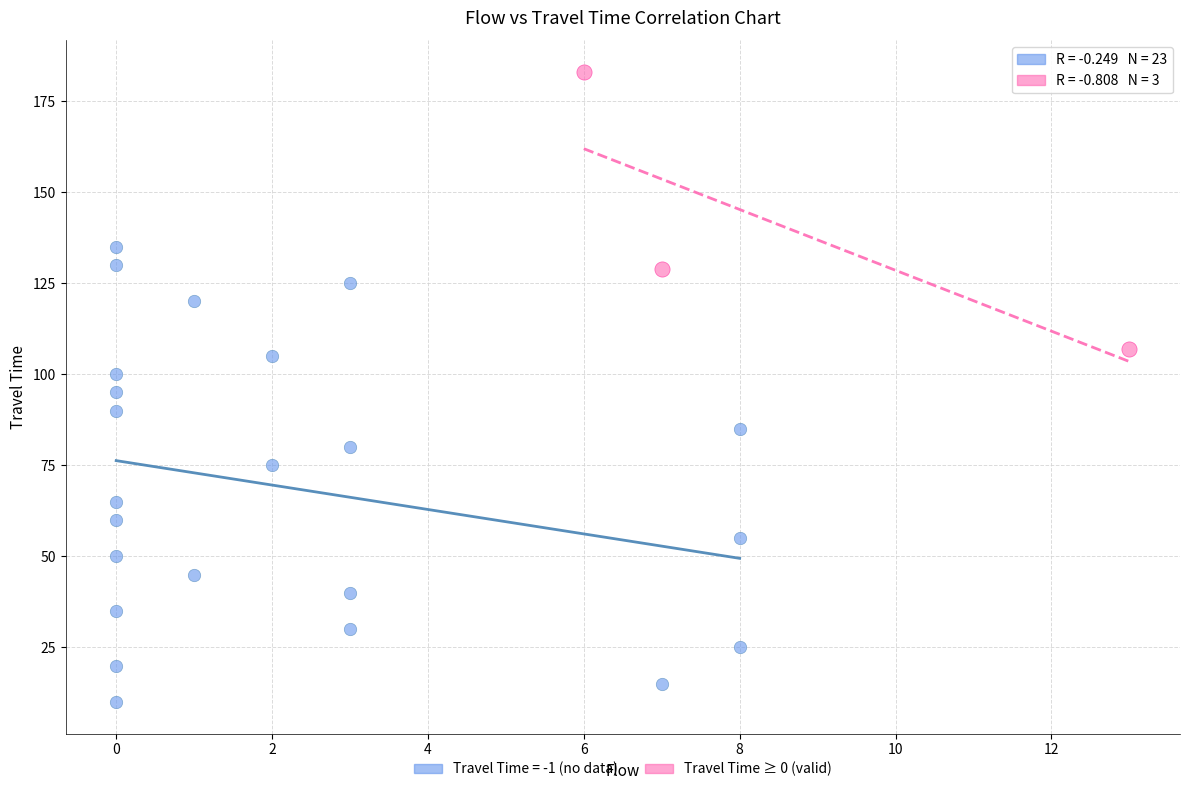

Which series reaches the maximum Y coordinate?

Travel Time ≥ 0 (valid)